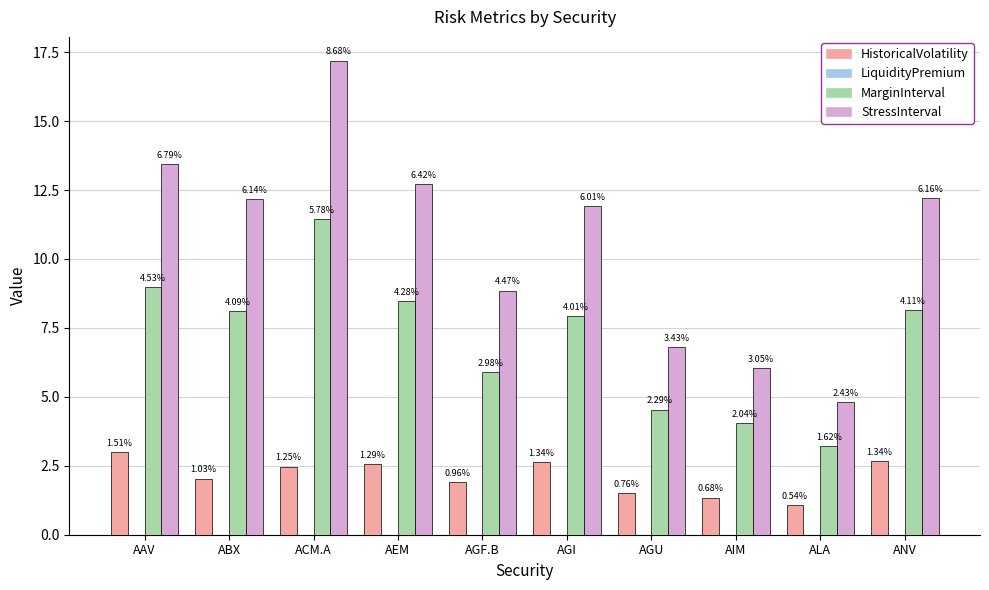

Reading right to left, transcribe all the data shown in this chart.

HistoricalVolatility: ANV=2.7	ALA=1.1	AIM=1.3	AGU=1.5	AGI=2.6	AGF.B=1.9	AEM=2.6	ACM.A=2.5	ABX=2.0	AAV=3.0
LiquidityPremium: ANV=0.0	ALA=0.0	AIM=0.0	AGU=0.0	AGI=0.0	AGF.B=0.0	AEM=0.0	ACM.A=0.0	ABX=0.0	AAV=0.0
MarginInterval: ANV=8.1	ALA=3.2	AIM=4.0	AGU=4.5	AGI=7.9	AGF.B=5.9	AEM=8.5	ACM.A=11.5	ABX=8.1	AAV=9.0
StressInterval: ANV=12.2	ALA=4.8	AIM=6.1	AGU=6.8	AGI=11.9	AGF.B=8.9	AEM=12.7	ACM.A=17.2	ABX=12.2	AAV=13.5